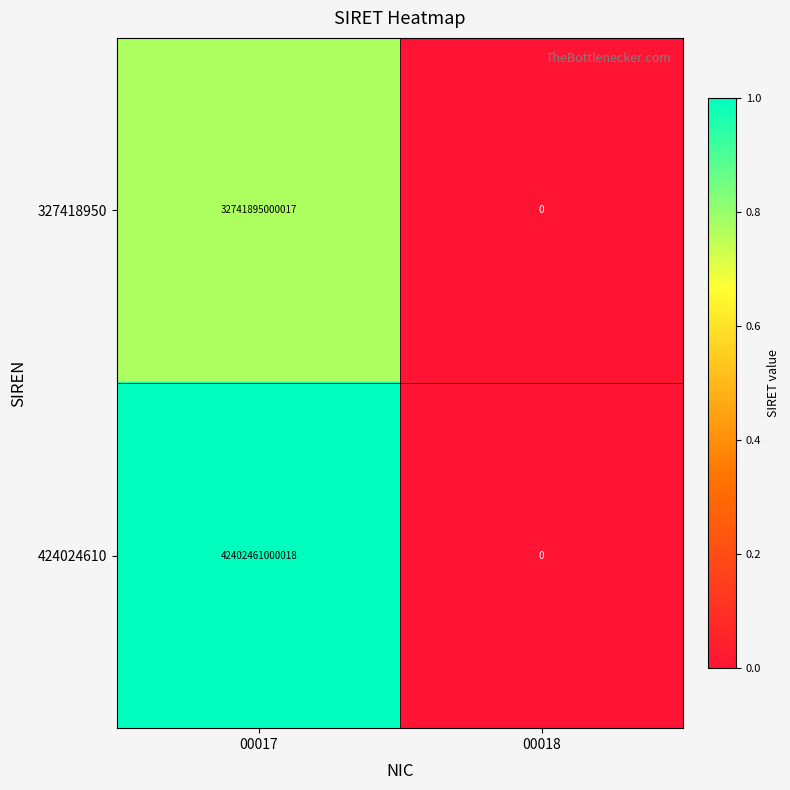

What is the average value of the 424024610 series?

21201230500009